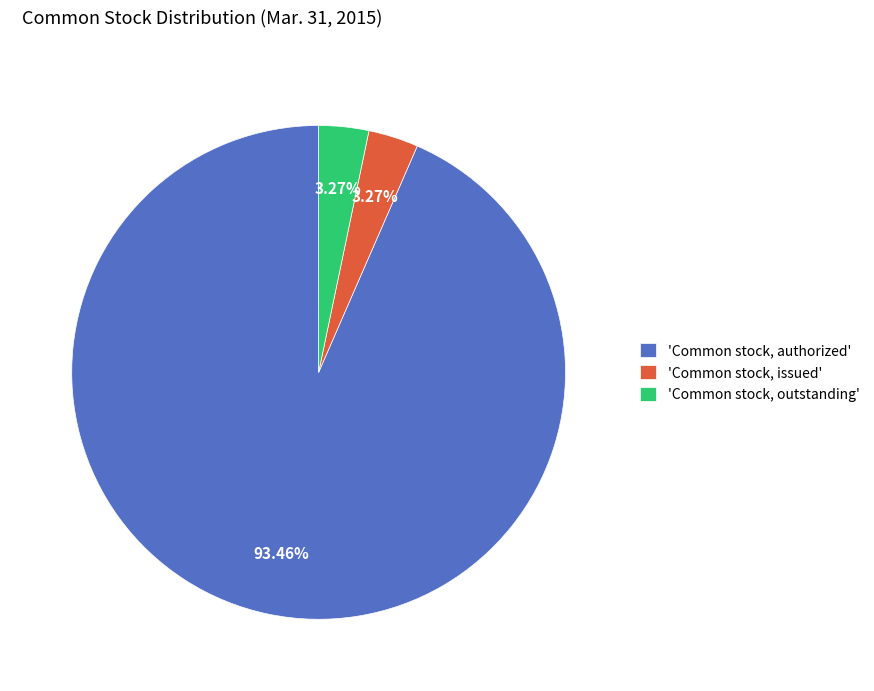

Which slice is the largest?

'Common stock, authorized'